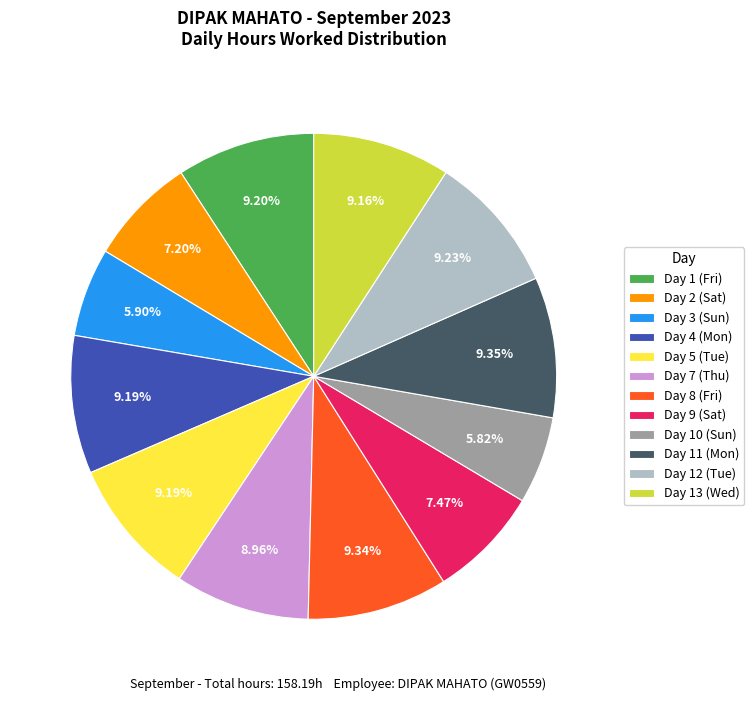

To the nearest percent, what is the difference between the largest and smallest slice percentages?

4%